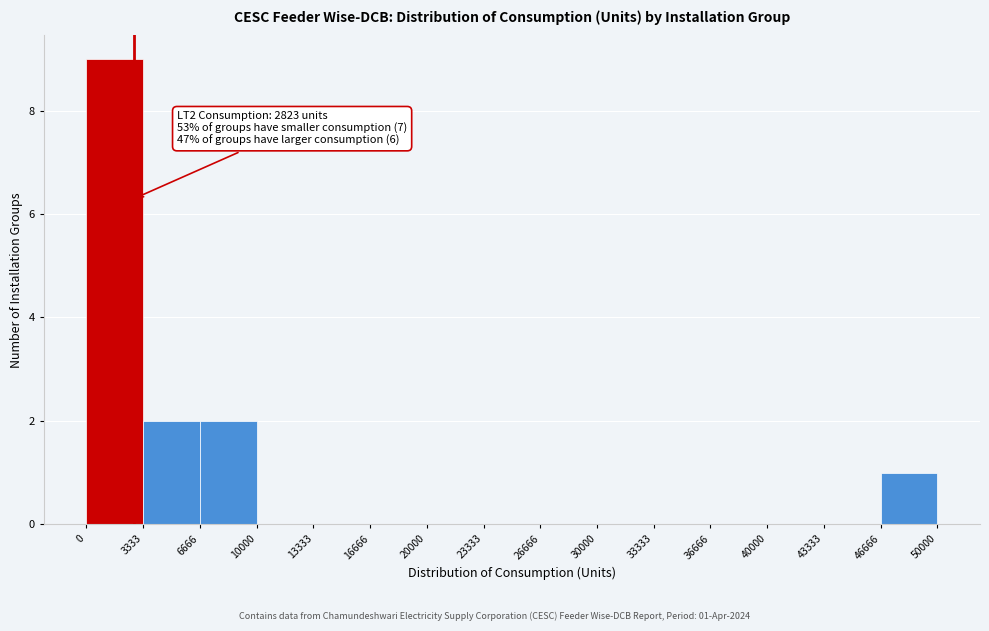

Over which range of the x-axis is the bar tallest?

0 to 3333